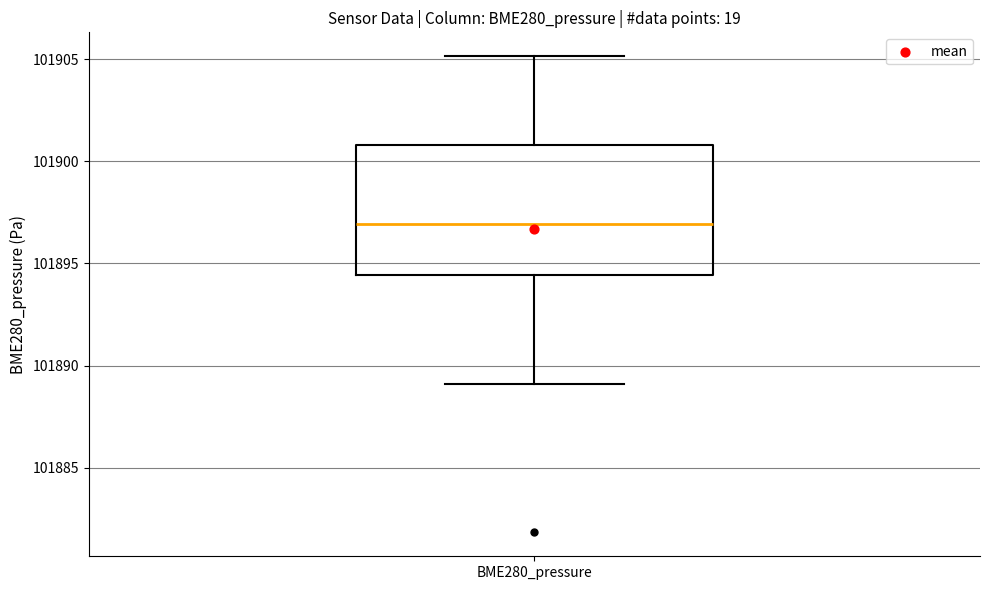

Where does the lower whisker of the box for BME280_pressure end on the y-axis? The values are not printed on the chart, so give them approximately, as read against the axis.

101889.0